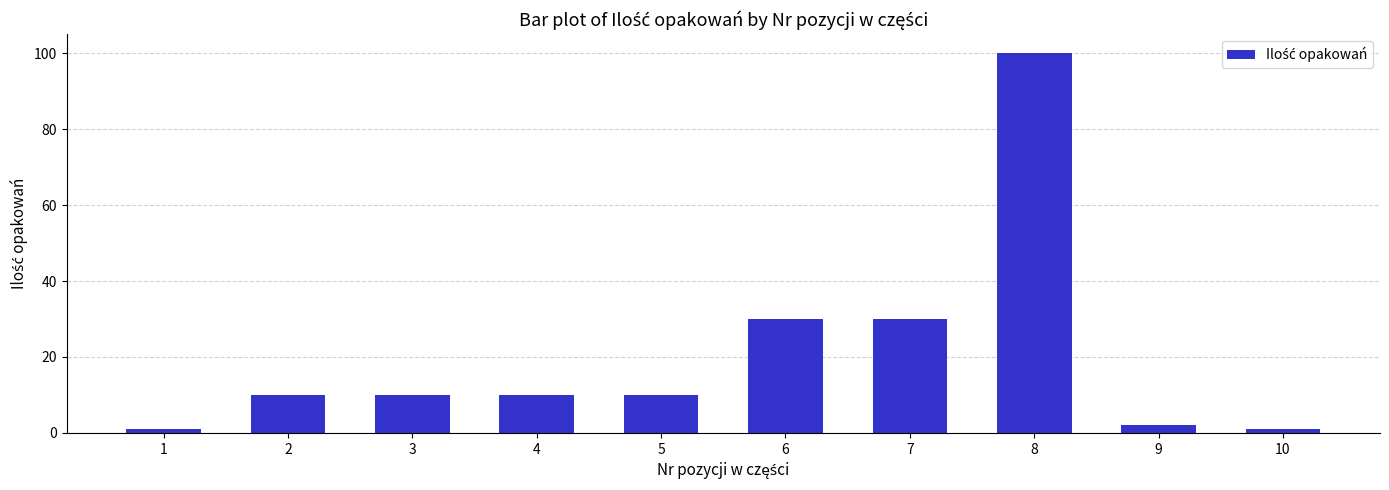

True or false: the data shows 53 at 7.

False